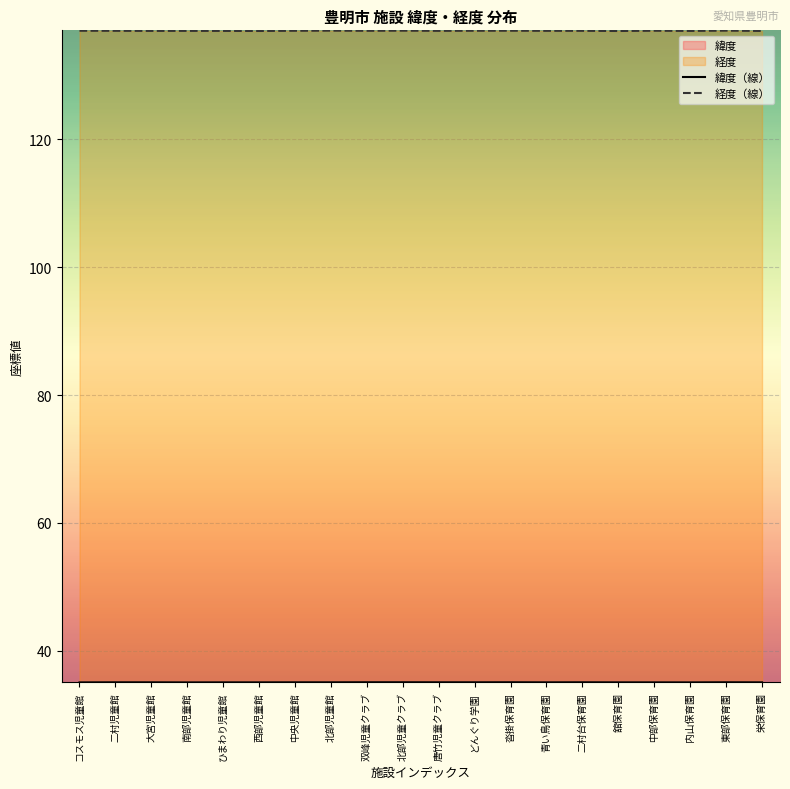

Does the chart display data point markers on the line(s)?

No